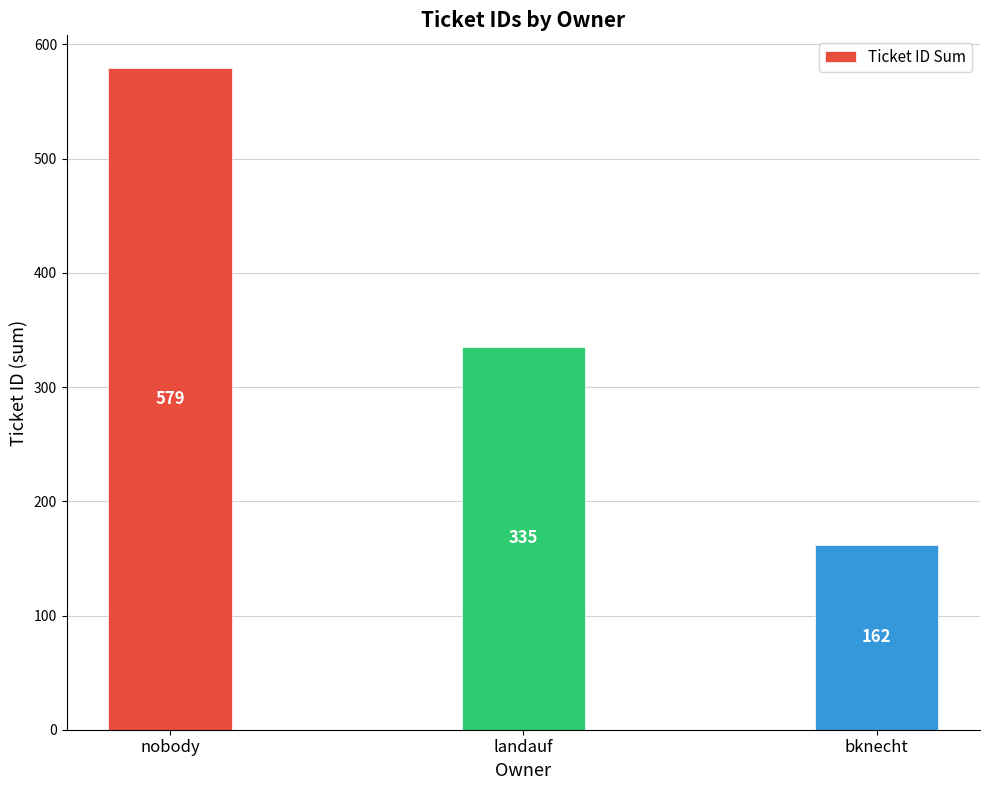

Where does the data first go above 335?

nobody